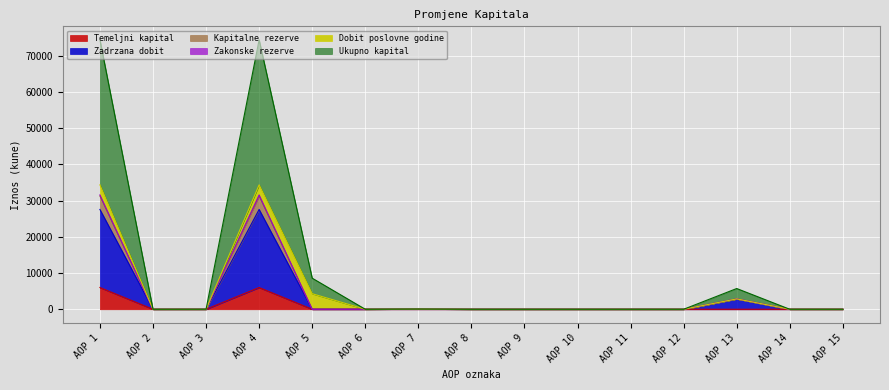

What is the highest value of the Temeljni kapital series?

6000.0